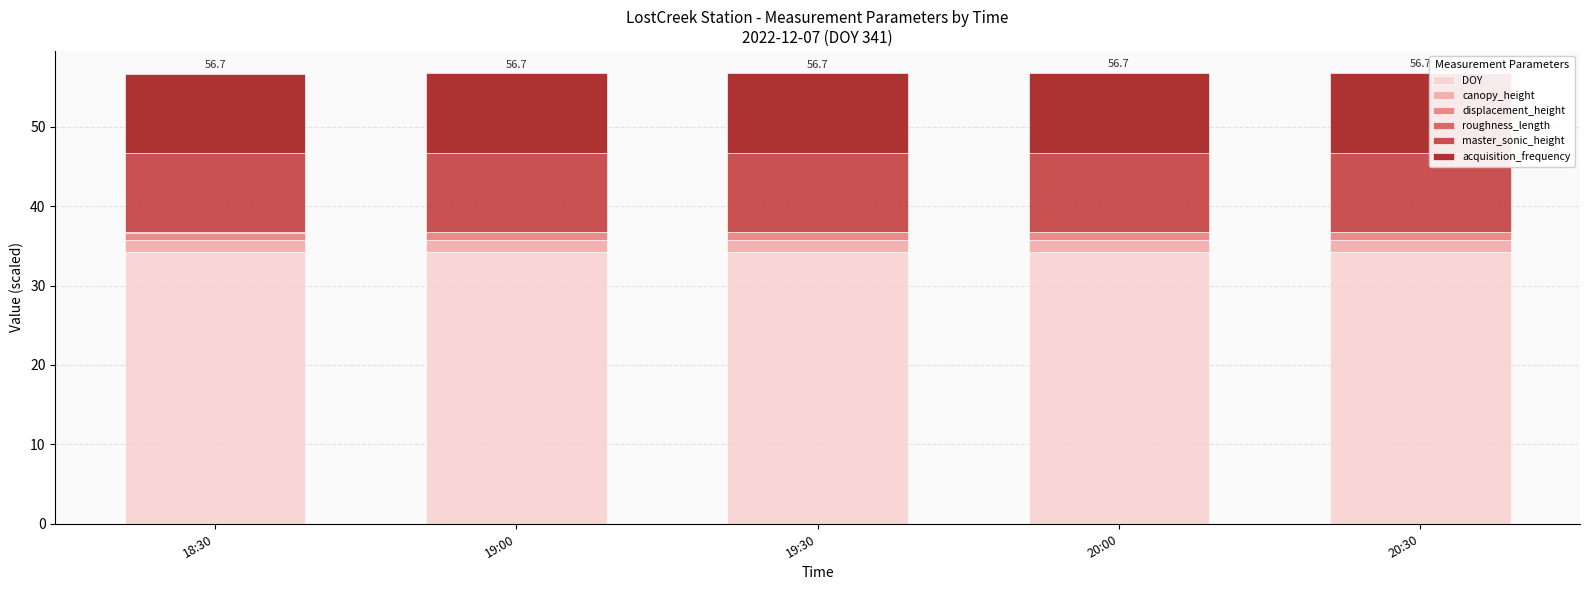

What is the maximum value for DOY?

34.2